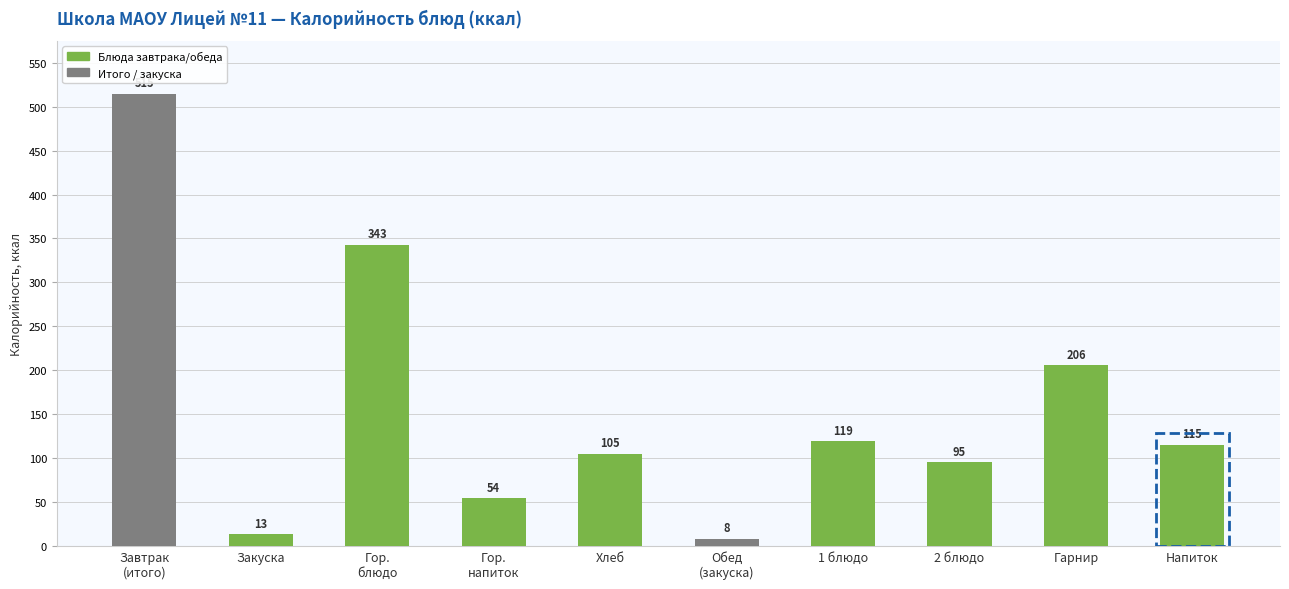

Reading left to right, transcribe all the data shown in this chart.

515	13	343	54	105	8	119	95	206	115